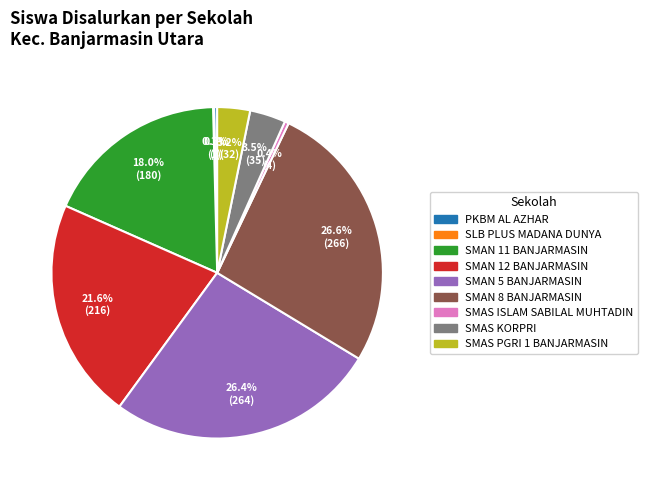

To the nearest percent, what portion does SMAN 5 BANJARMASIN represent?

26%